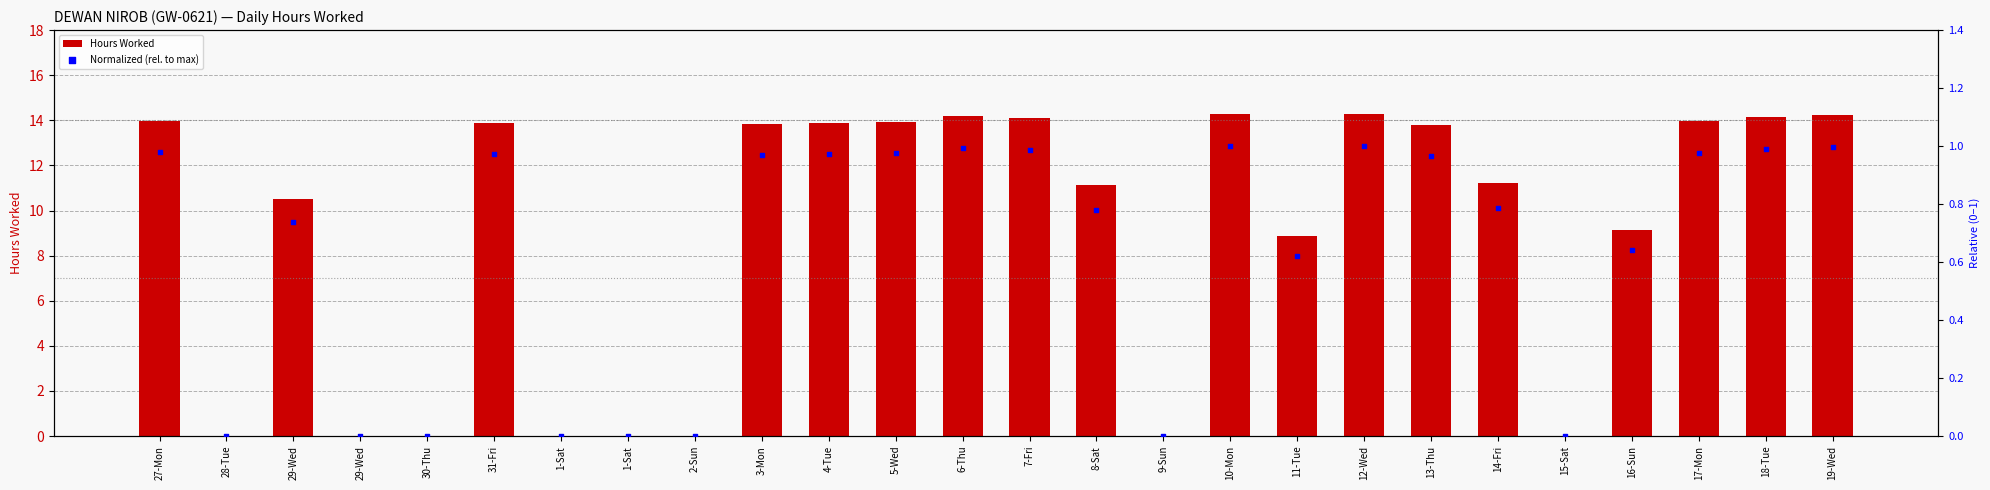

Which series reaches the minimum Y coordinate?

Hours Worked